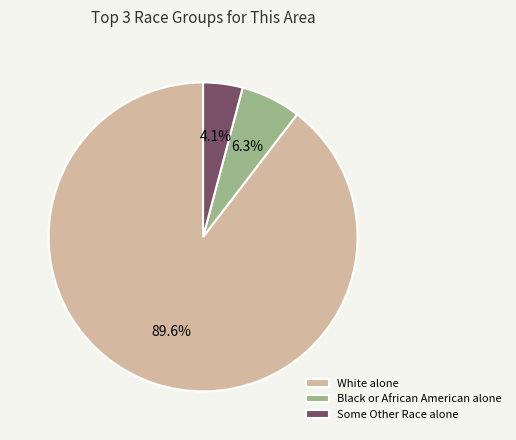

Which category has the biggest portion of the pie?

White alone